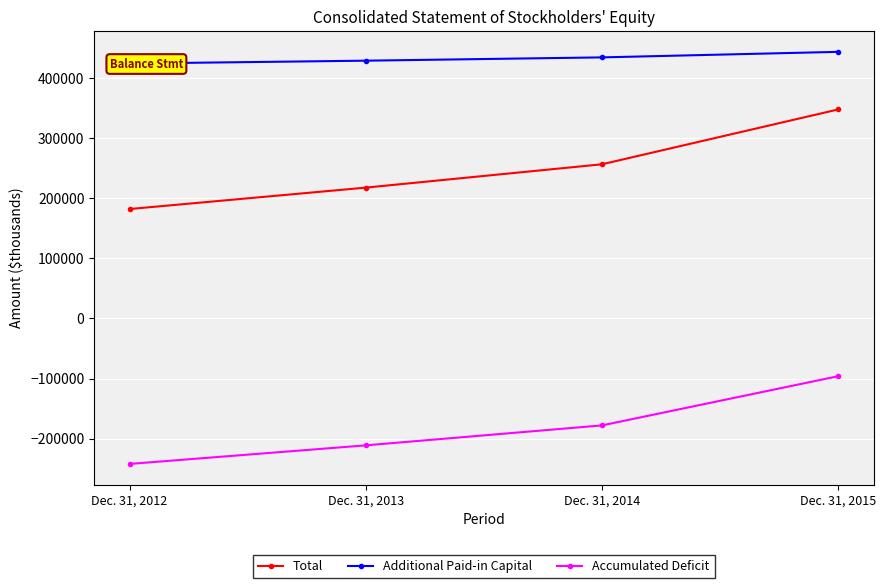

What is the value of the Additional Paid-in Capital point at the 1st from the left?

424292